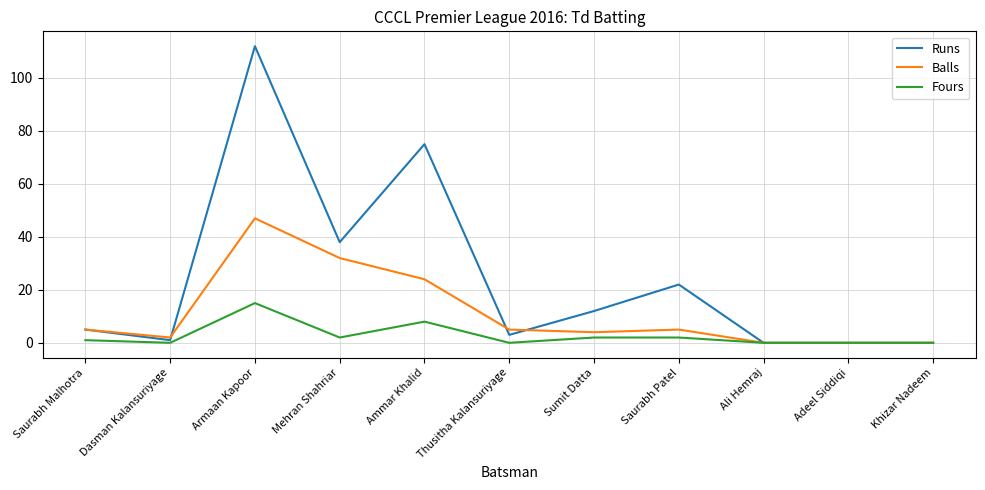

What is the sum of the Runs values at Thusitha Kalansuriyage and Mehran Shahriar?

41